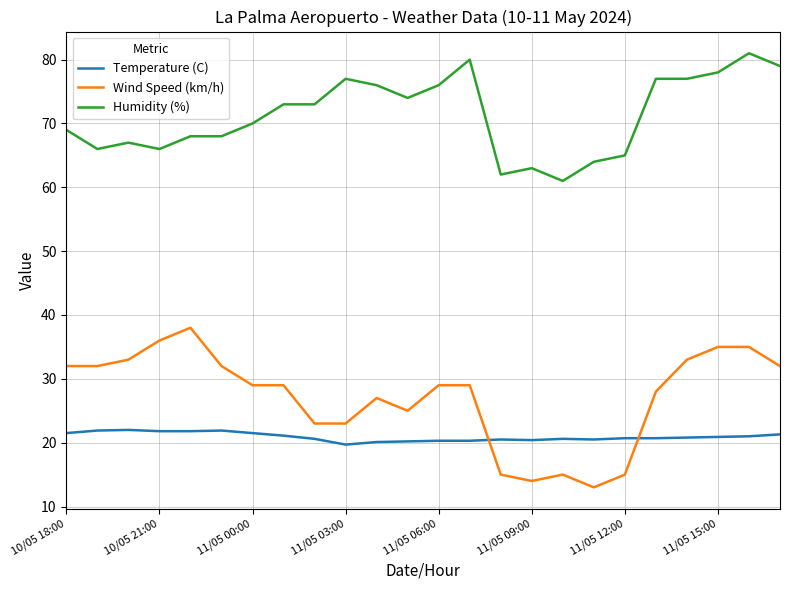

What is the difference between the maximum and second lowest values in the Temperature (C) series?

1.9